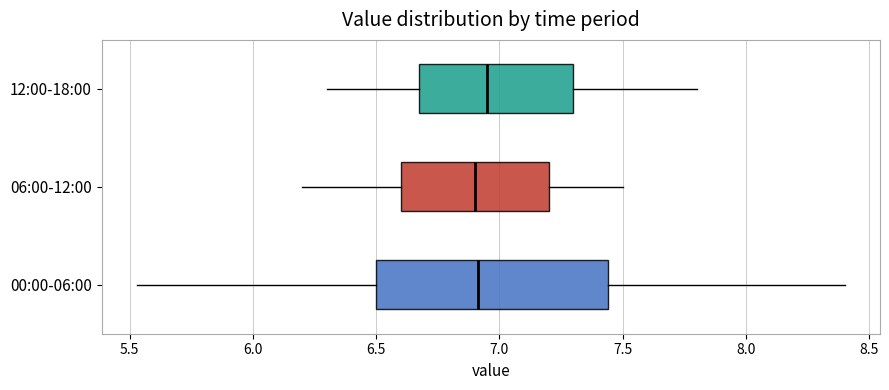

Where does the right whisker of the box for 12:00-18:00 end on the x-axis? The values are not printed on the chart, so give them approximately, as read against the axis.

7.80